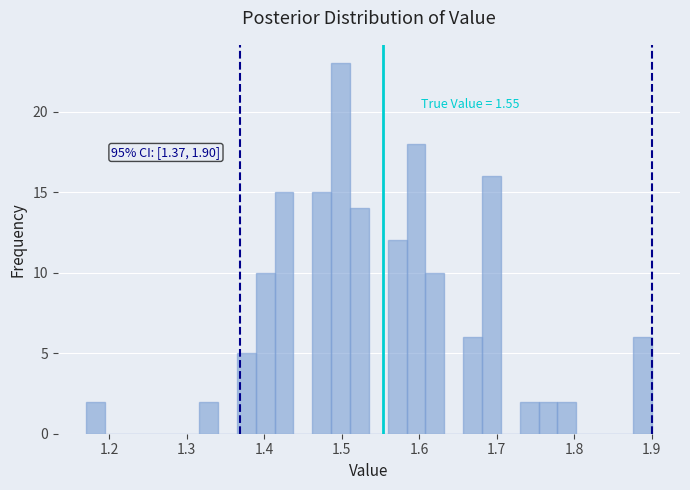

Around what value on the x-axis is the tallest bar? Give the approximate position of its centre, as read against the axis.

1.50